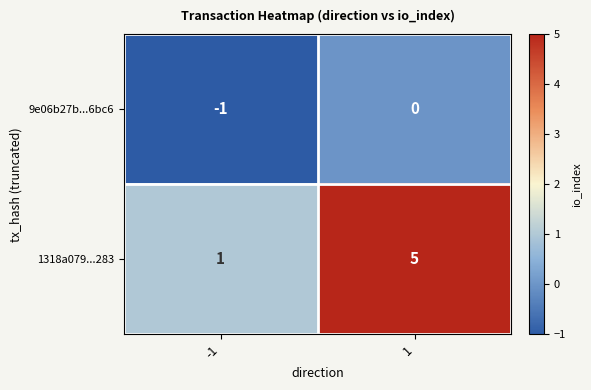

True or false: 9e06b27b...6bc6 has a value of -1 at -1.

True